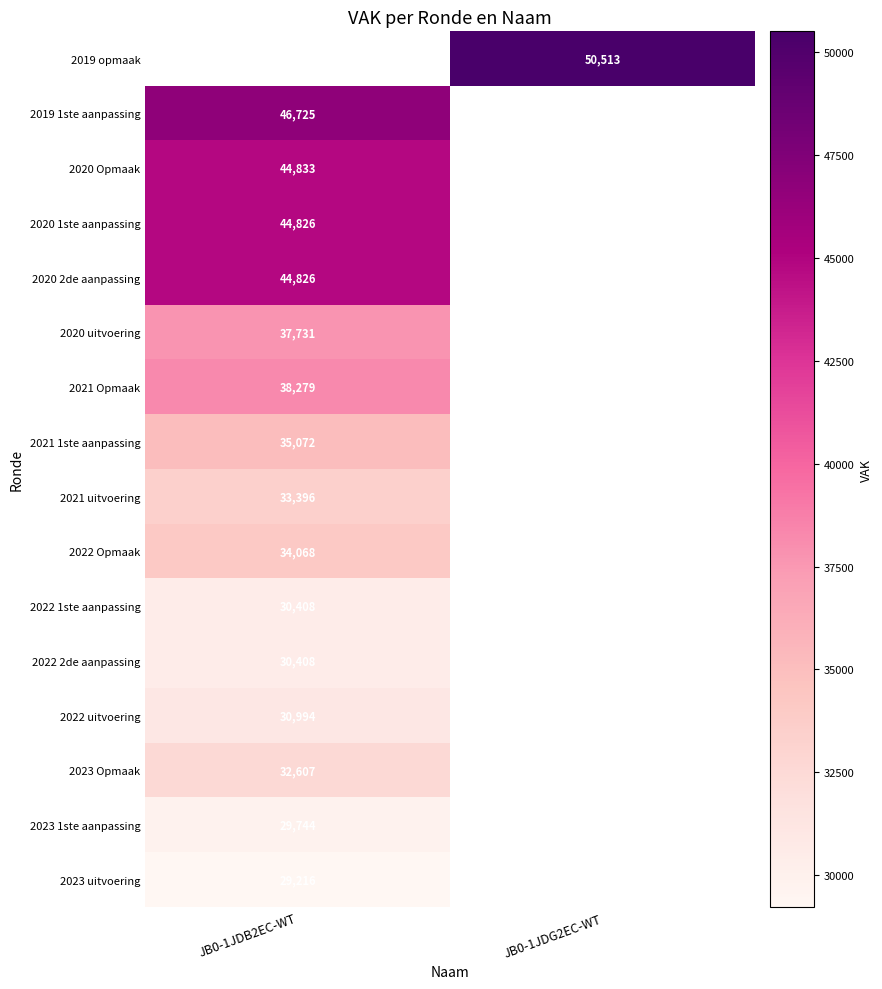

What is the smallest value displayed?

29216.0